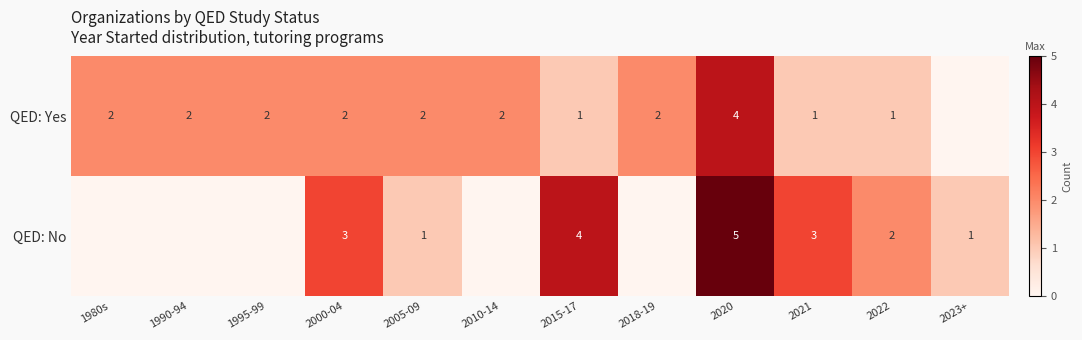

The QED: Yes series shows 1 at 2015-17. True or false?

True